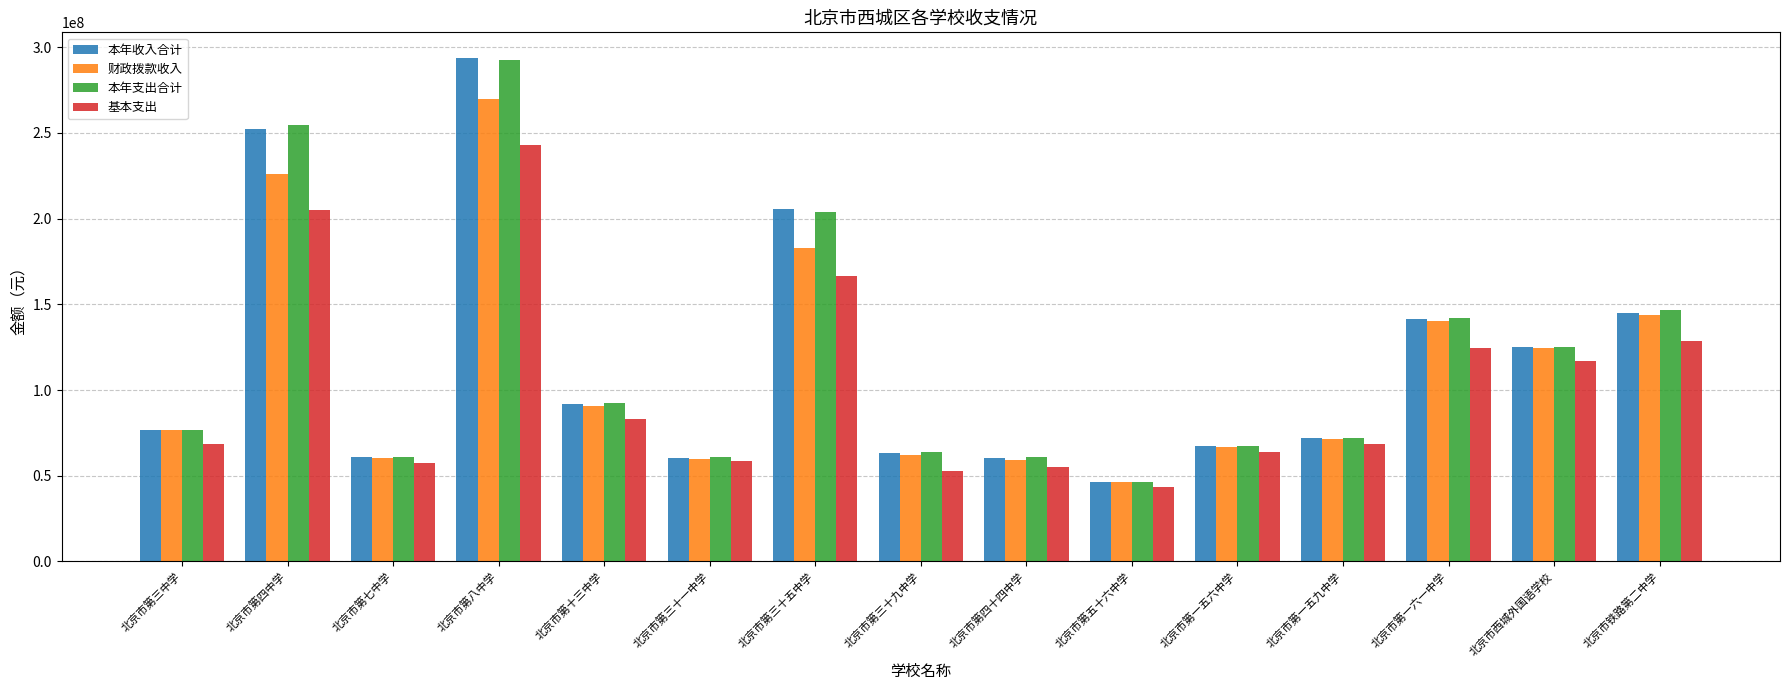

What is the lowest value of the 本年收入合计 series?

46283759.9